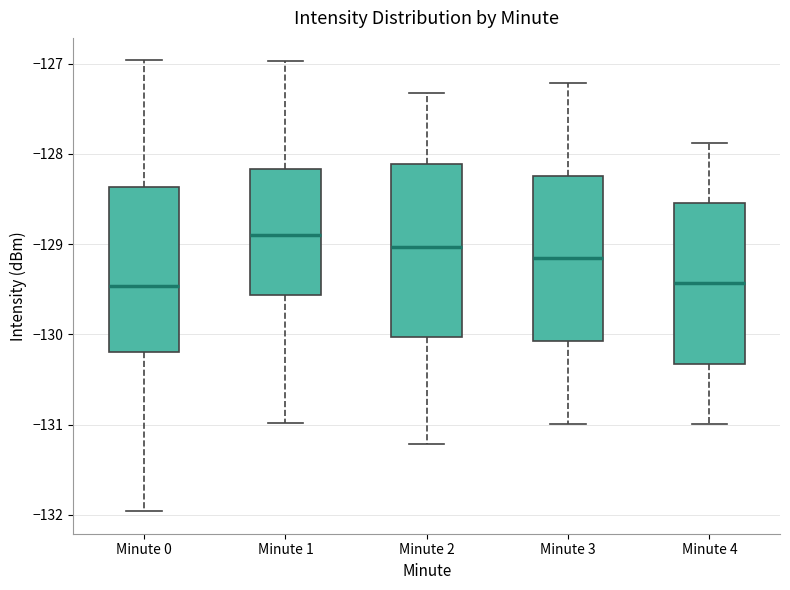

Reading left to right, transcribe this box plot: for each box, give where its median line is, the range the box spans, and where its two whiskers end, as read against the y-axis. The values are not printed on the chart, so give them approximately, as read against the axis.

Minute 0: median -129.5, box -130.2 to -128.4, whiskers -132.0 to -127.0
Minute 1: median -128.9, box -129.6 to -128.2, whiskers -131.0 to -127.0
Minute 2: median -129.0, box -130.0 to -128.1, whiskers -131.2 to -127.3
Minute 3: median -129.2, box -130.1 to -128.2, whiskers -131.0 to -127.2
Minute 4: median -129.4, box -130.3 to -128.5, whiskers -131.0 to -127.9